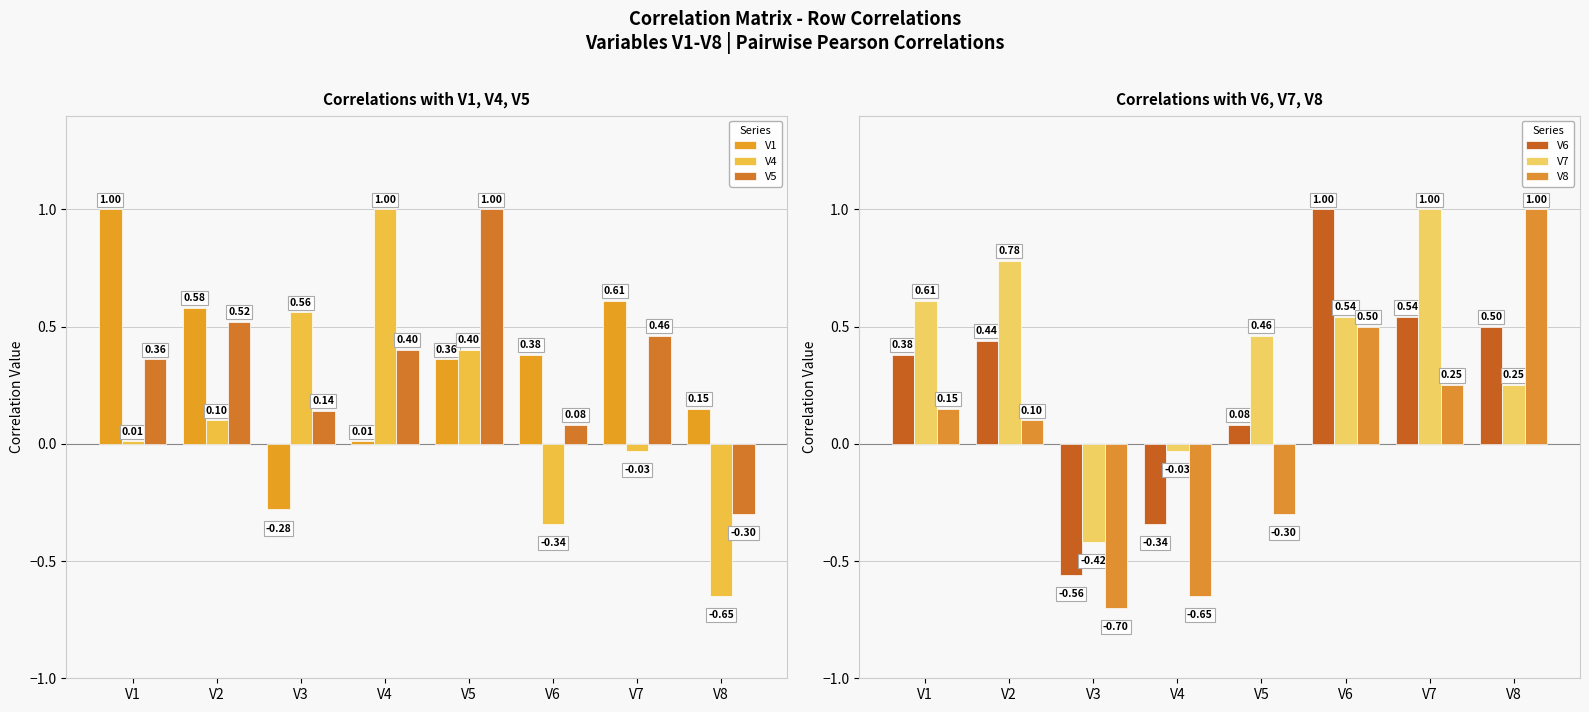

At how many categories does at least one series exceed 0?

8